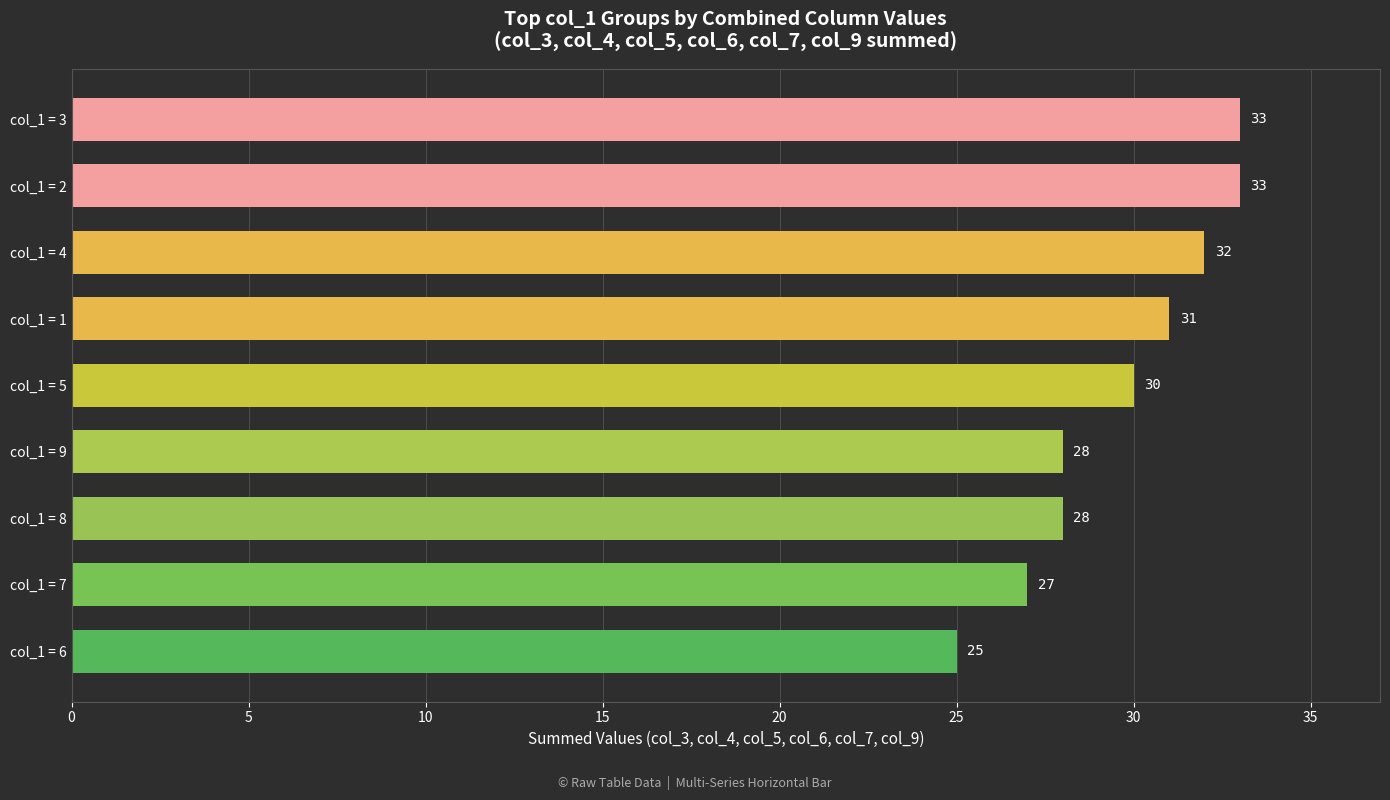

What is the maximum value shown in the chart?

33